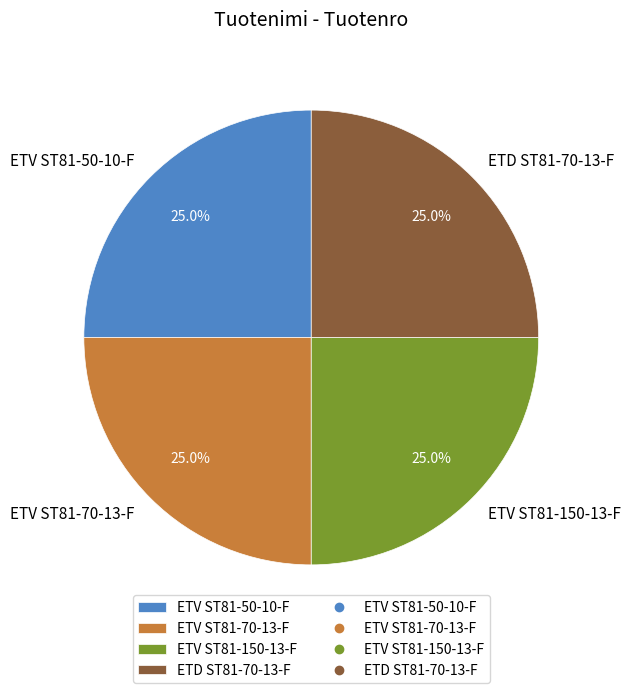

How many segments does this pie chart have?

4